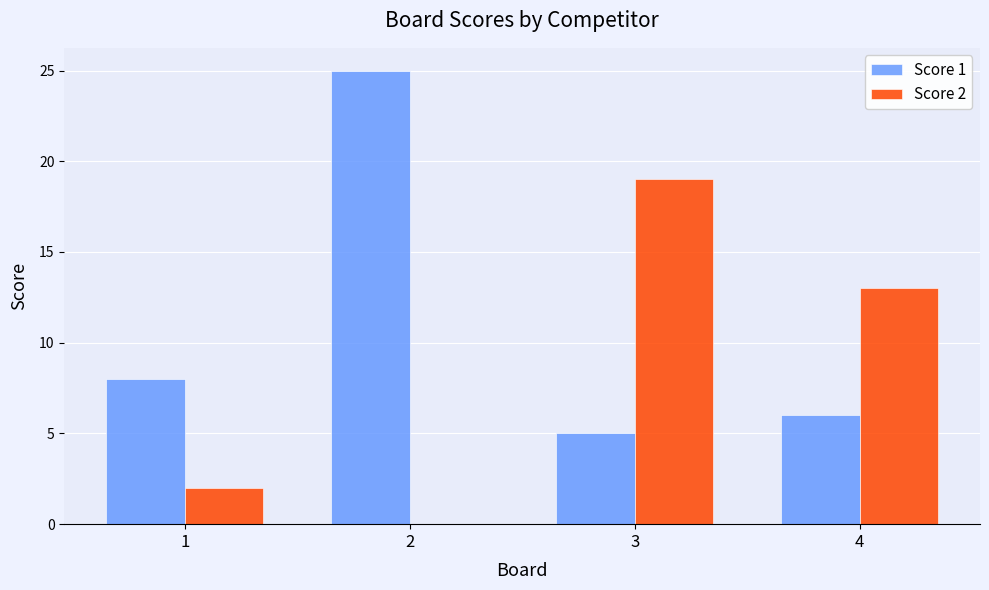

Which series has the largest total across all categories?

Score 1